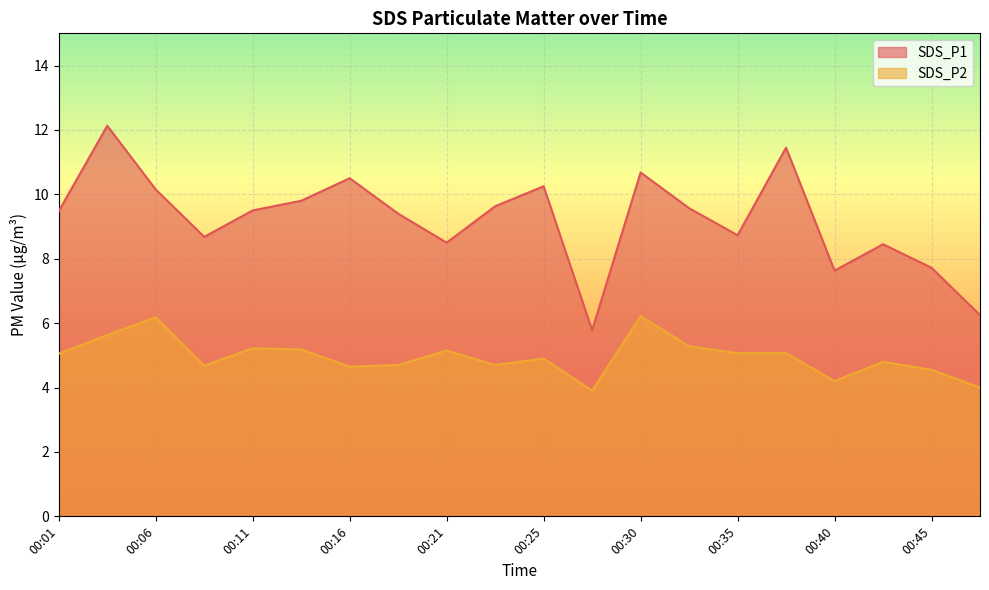

How many interior local peaks does the SDS_P1 series have?

6